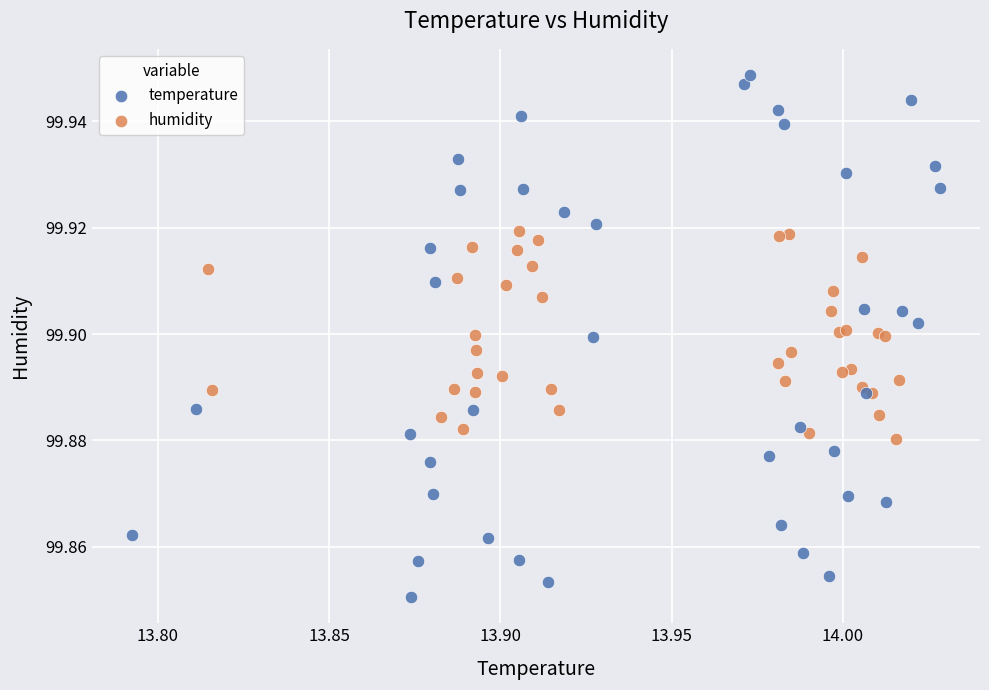

Which series reaches the maximum Y coordinate?

temperature